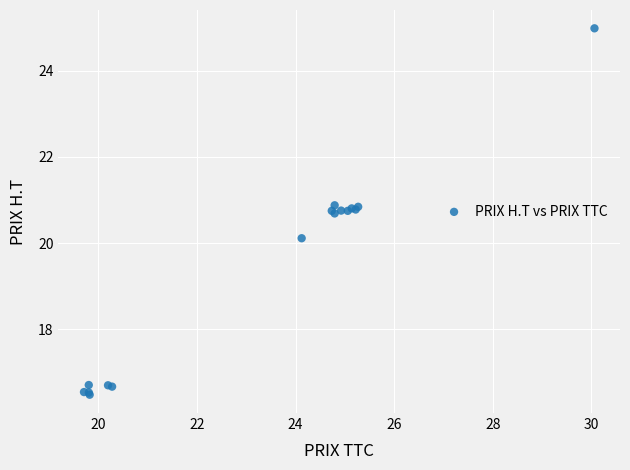

What Y value in the scatter plot is closest to 20?

20.1